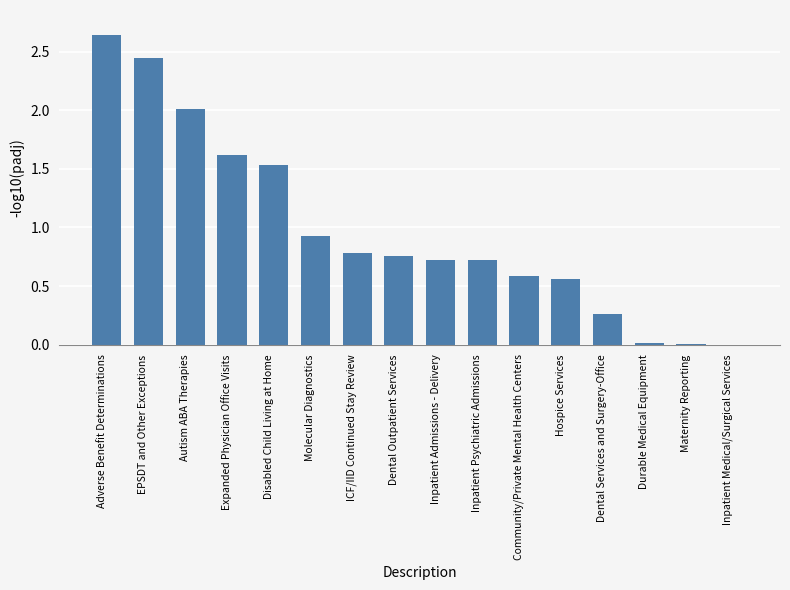

Is it true that the value at Expanded Physician Office Visits is 1.6?

True